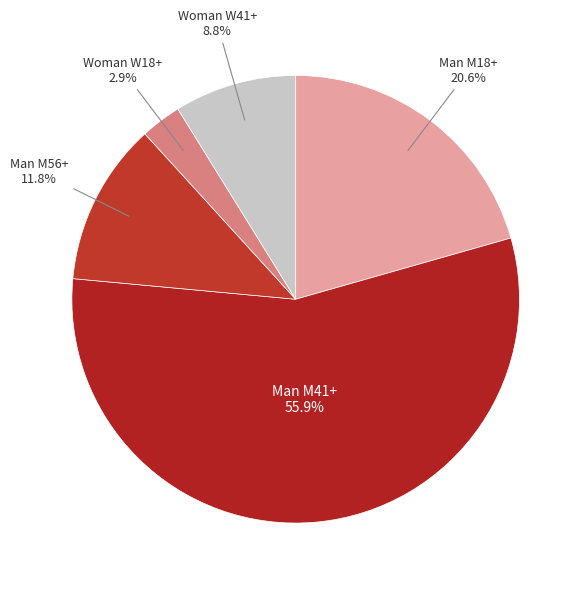

To the nearest percent, what is the difference between the largest and smallest slice percentages?

53%